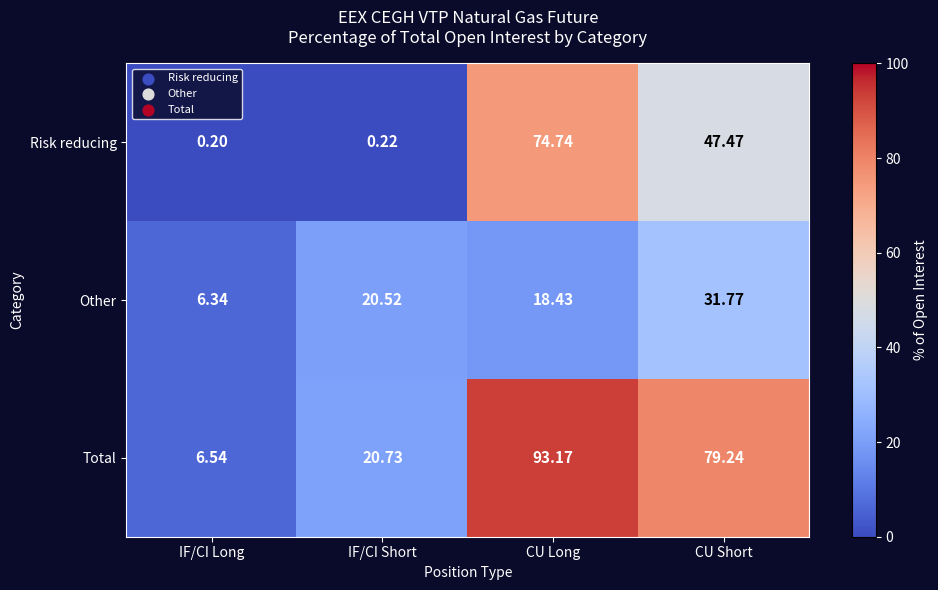

How many values in the Risk reducing series exceed 47?

2